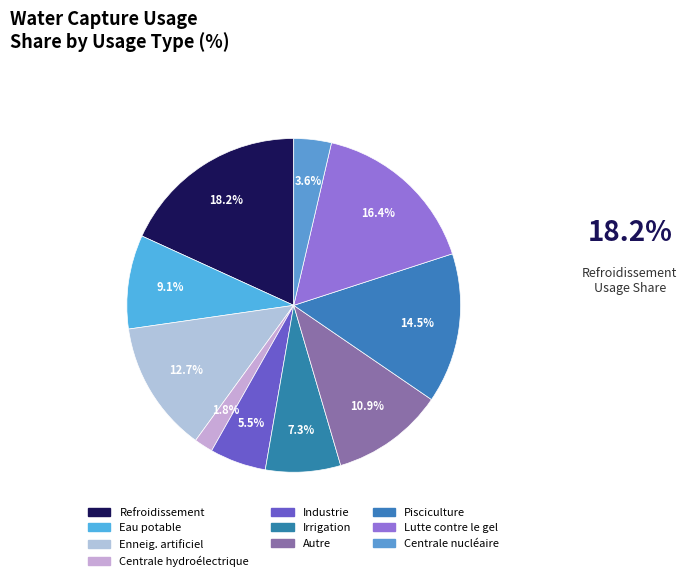

Count the number of slices in the pie.

10